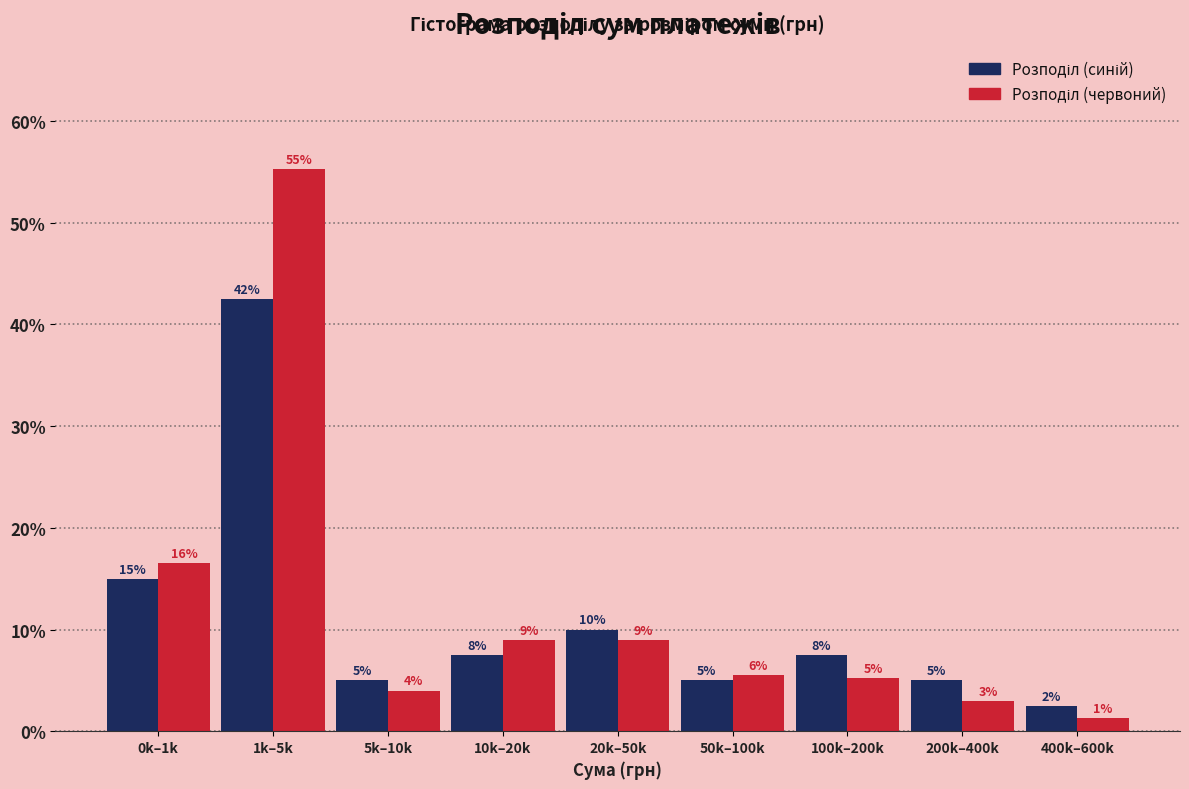

At which category is the sum across all series the highest?

1k–5k